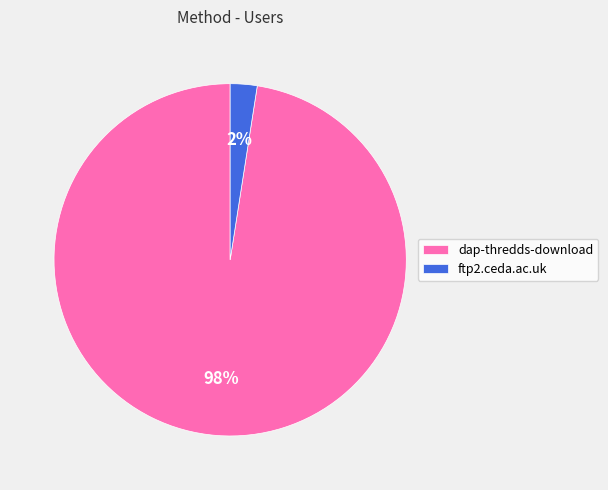

Combined, do ftp2.ceda.ac.uk and dap-thredds-download account for over 50%?

Yes